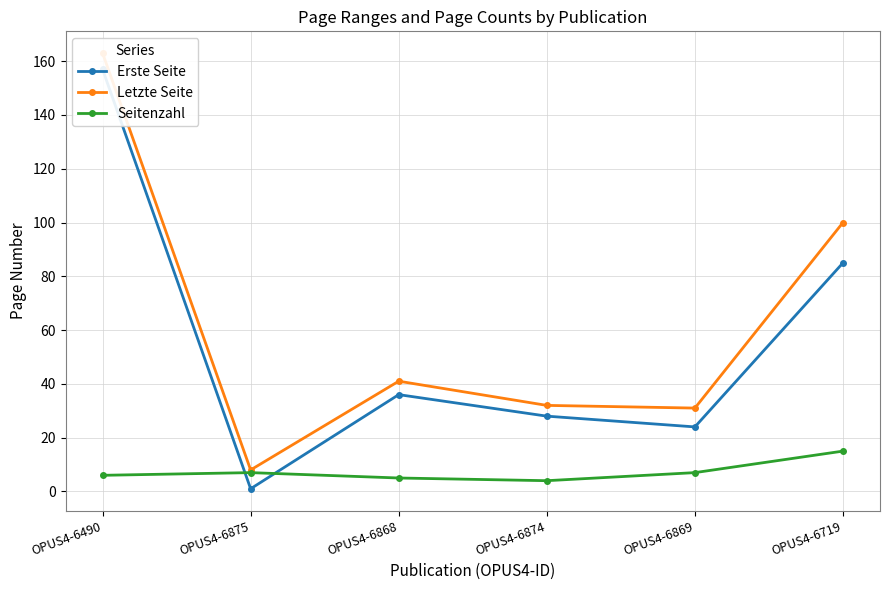

Where is the first local maximum for Letzte Seite?

OPUS4-6868